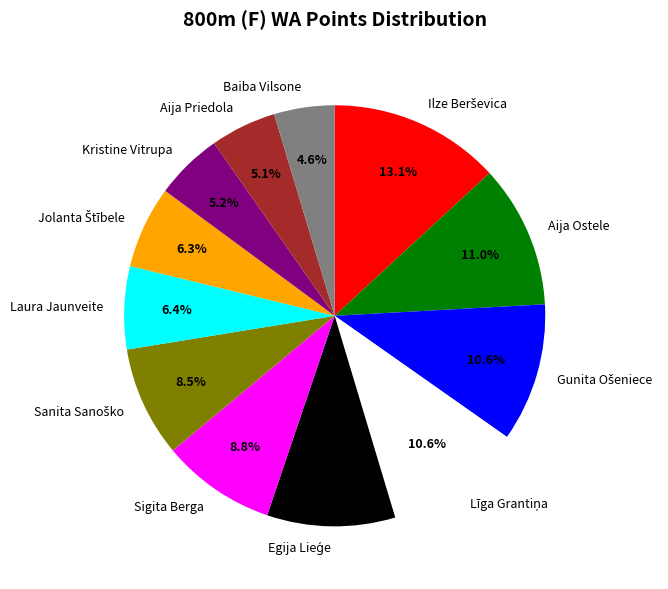

What percentage is NOT represented by Kristine Vitrupa?

94.8%